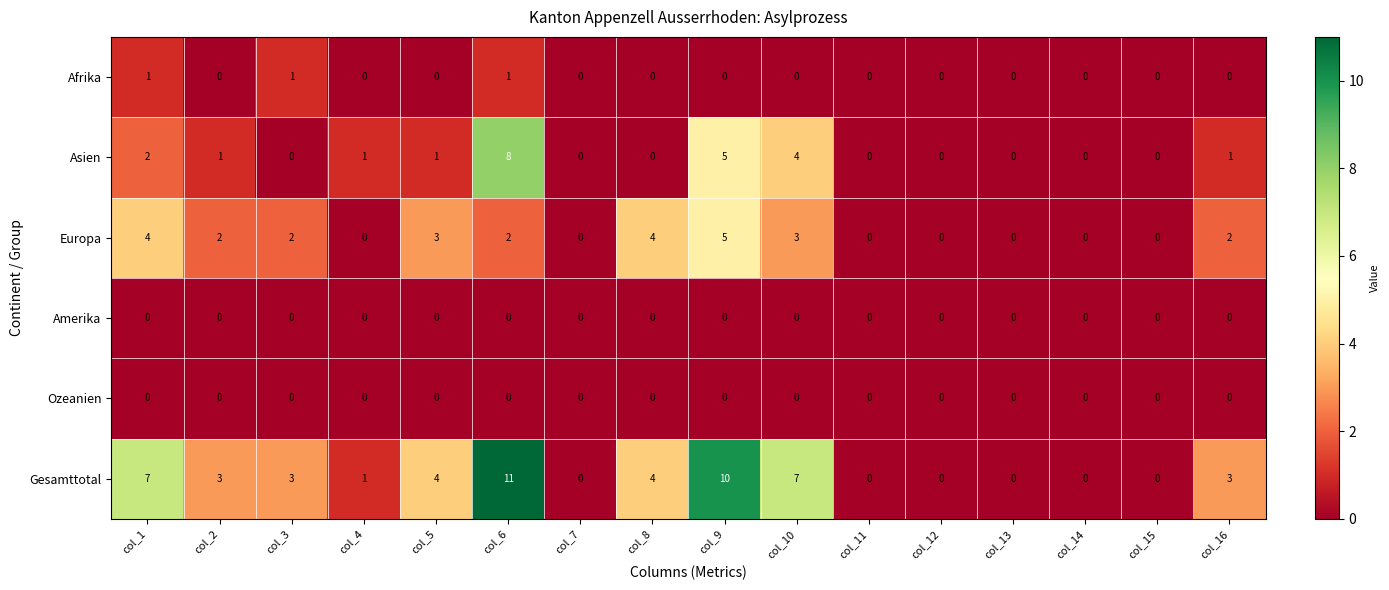

What is the total value across all series at col_3?

6